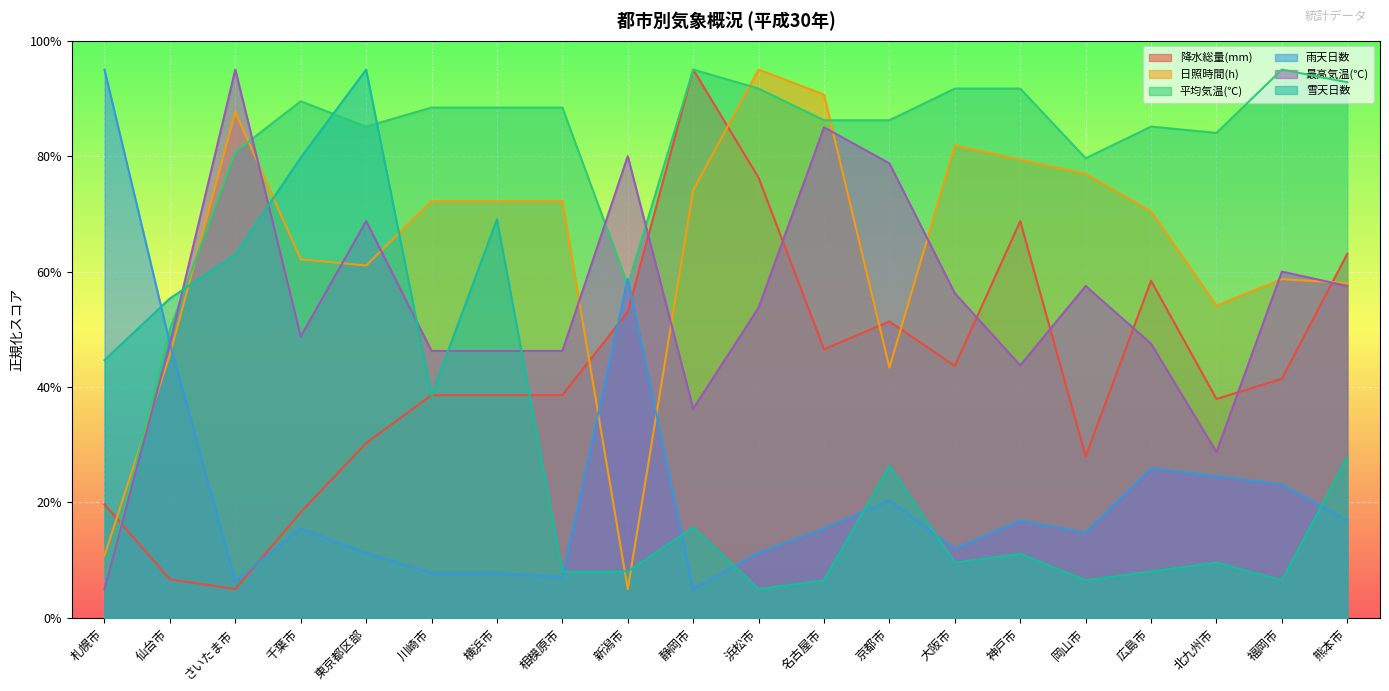

Reading left to right, what are all the values shown in this chart?

降水総量(mm): 札幌市=19.7	仙台市=6.7	さいたま市=5.0	千葉市=18.3	東京都区部=30.3	川崎市=38.6	横浜市=38.6	相模原市=38.6	新潟市=53.0	静岡市=95.0	浜松市=76.3	名古屋市=46.5	京都市=51.4	大阪市=43.7	神戸市=68.7	岡山市=28.0	広島市=58.4	北九州市=37.9	福岡市=41.4	熊本市=63.1
日照時間(h): 札幌市=10.8	仙台市=45.6	さいたま市=87.6	千葉市=62.1	東京都区部=61.1	川崎市=72.2	横浜市=72.2	相模原市=72.2	新潟市=5.0	静岡市=74.1	浜松市=95.0	名古屋市=90.7	京都市=43.4	大阪市=81.8	神戸市=79.4	岡山市=76.9	広島市=70.4	北九州市=54.1	福岡市=58.7	熊本市=58.0
平均気温(℃): 札幌市=5.0	仙台市=50.0	さいたま市=80.7	千葉市=89.5	東京都区部=85.1	川崎市=88.4	横浜市=88.4	相模原市=88.4	新潟市=57.7	静岡市=95.0	浜松市=91.7	名古屋市=86.2	京都市=86.2	大阪市=91.7	神戸市=91.7	岡山市=79.6	広島市=85.1	北九州市=84.0	福岡市=95.0	熊本市=92.8
雨天日数: 札幌市=95.0	仙台市=47.6	さいたま市=6.4	千葉市=15.5	東京都区部=11.3	川崎市=7.8	横浜市=7.8	相模原市=7.1	新潟市=58.7	静岡市=5.0	浜松市=11.3	名古屋市=15.5	京都市=20.3	大阪市=12.0	神戸市=16.9	岡山市=14.8	広島市=25.9	北九州市=24.5	福岡市=23.1	熊本市=16.9
最高気温(℃): 札幌市=5.0	仙台市=47.5	さいたま市=95.0	千葉市=48.7	東京都区部=68.8	川崎市=46.3	横浜市=46.3	相模原市=46.3	新潟市=80.0	静岡市=36.2	浜松市=53.7	名古屋市=85.0	京都市=78.7	大阪市=56.2	神戸市=43.8	岡山市=57.5	広島市=47.5	北九州市=28.7	福岡市=60.0	熊本市=57.5
雪天日数: 札幌市=44.7	仙台市=55.3	さいたま市=63.0	千葉市=79.7	東京都区部=95.0	川崎市=38.6	横浜市=69.1	相模原市=8.1	新潟市=8.1	静岡市=15.7	浜松市=5.0	名古屋市=6.5	京都市=26.4	大阪市=9.6	神戸市=11.1	岡山市=6.5	広島市=8.1	北九州市=9.6	福岡市=6.5	熊本市=27.9